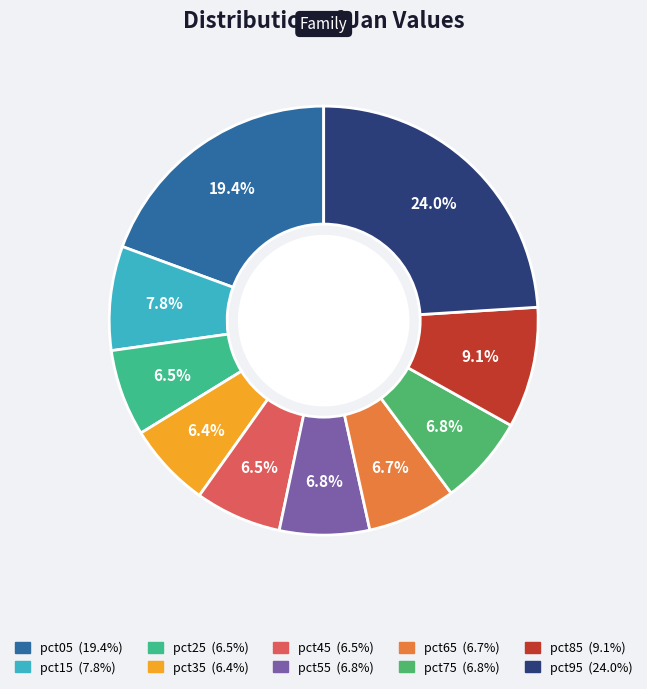

To the nearest percent, what percentage of the pie is pct15?

8%